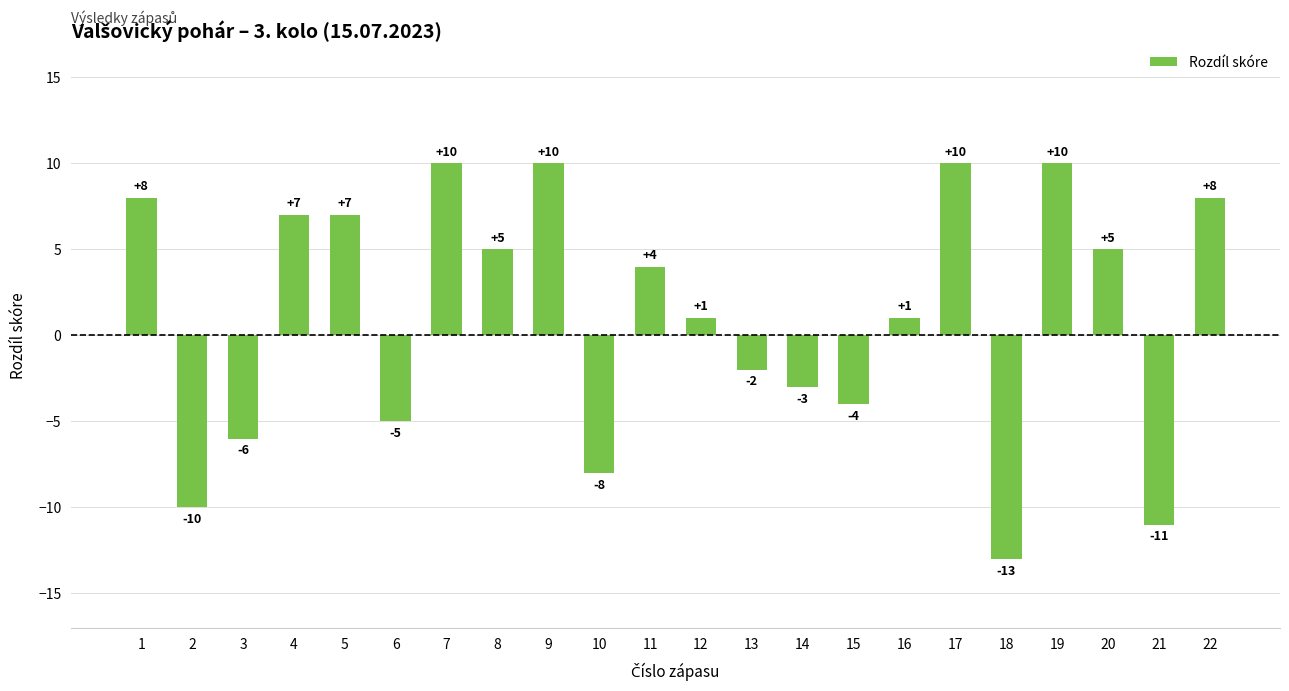

How many positive values are there?

13